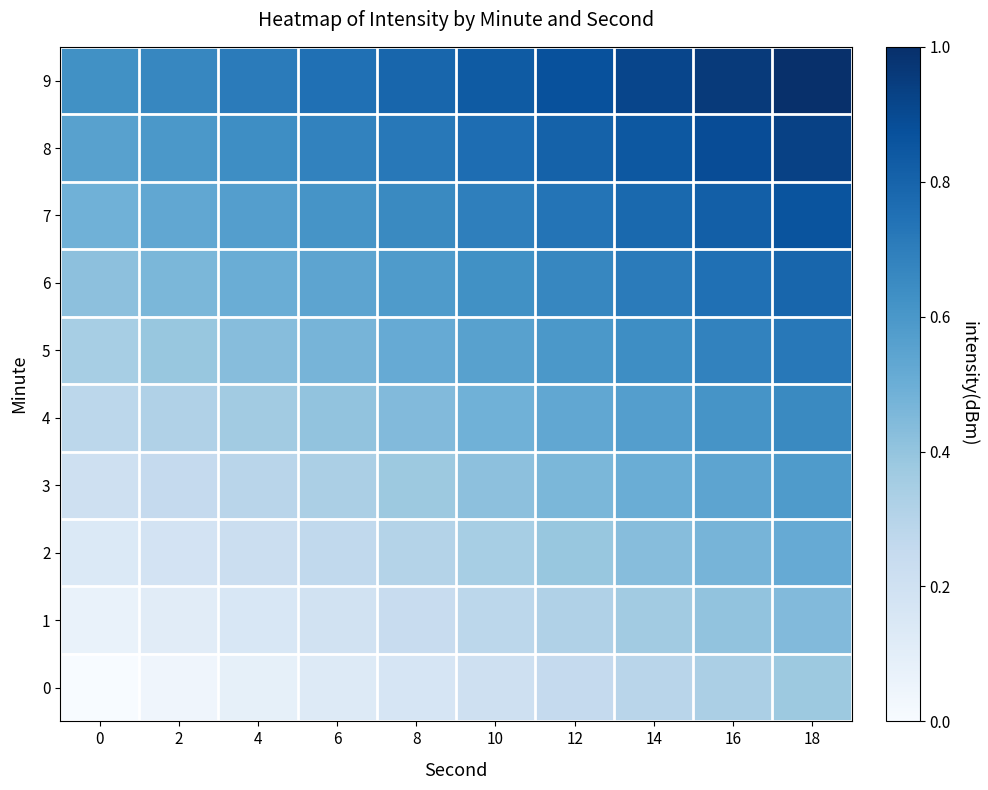

What is the difference between the highest and lowest values at 4?

0.6